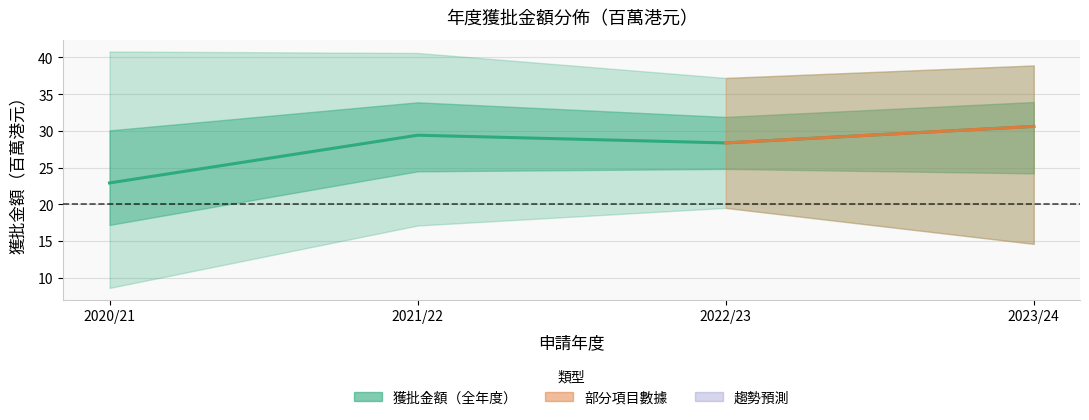

What position from the right is 2020/21?

4